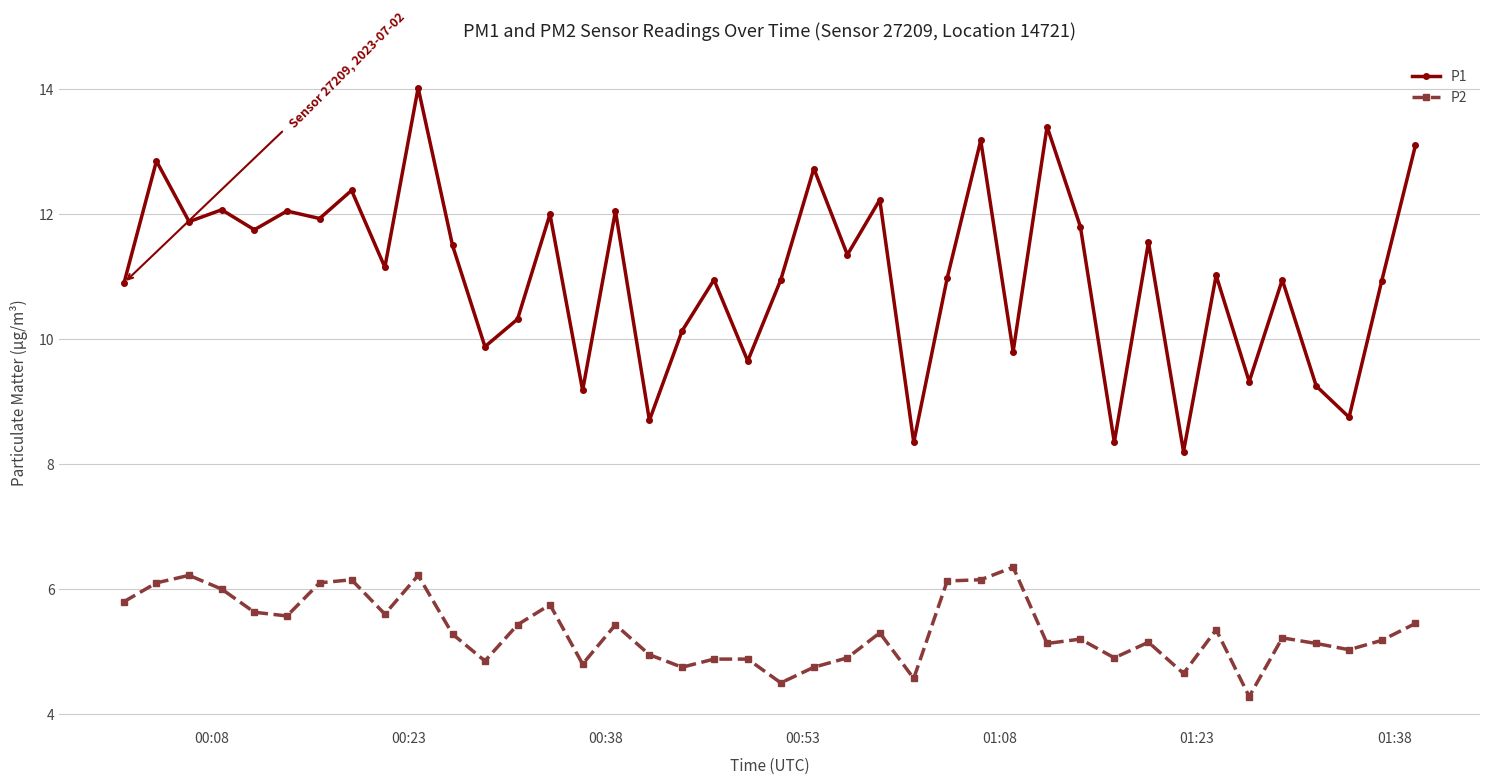

What is the difference between the second highest and second lowest values in the P2 series?

1.7